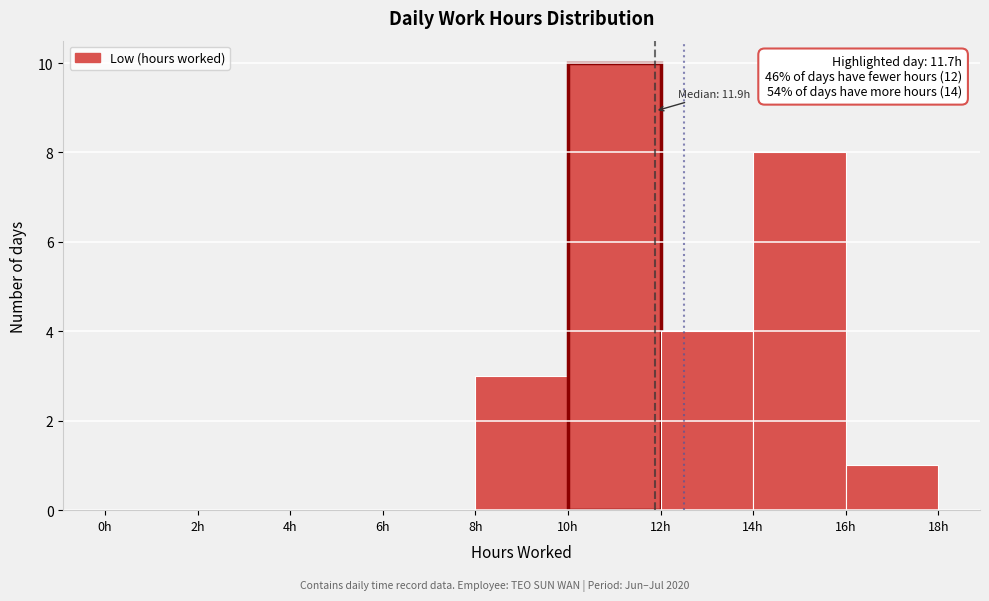

Over which range of the x-axis is the bar tallest?

10 to 12